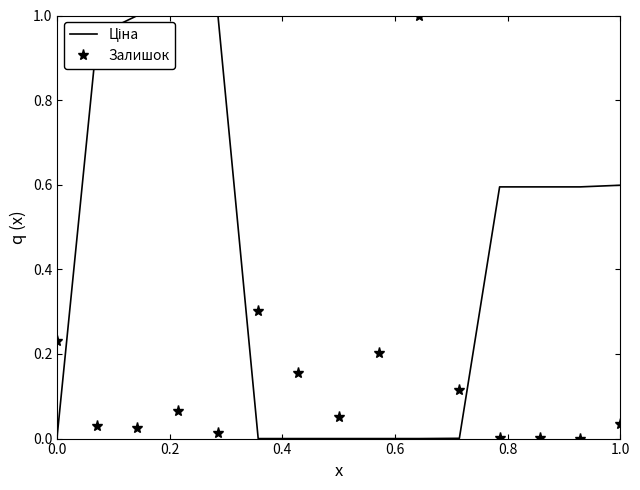

What is the label of the 12th point from the right?

0.6